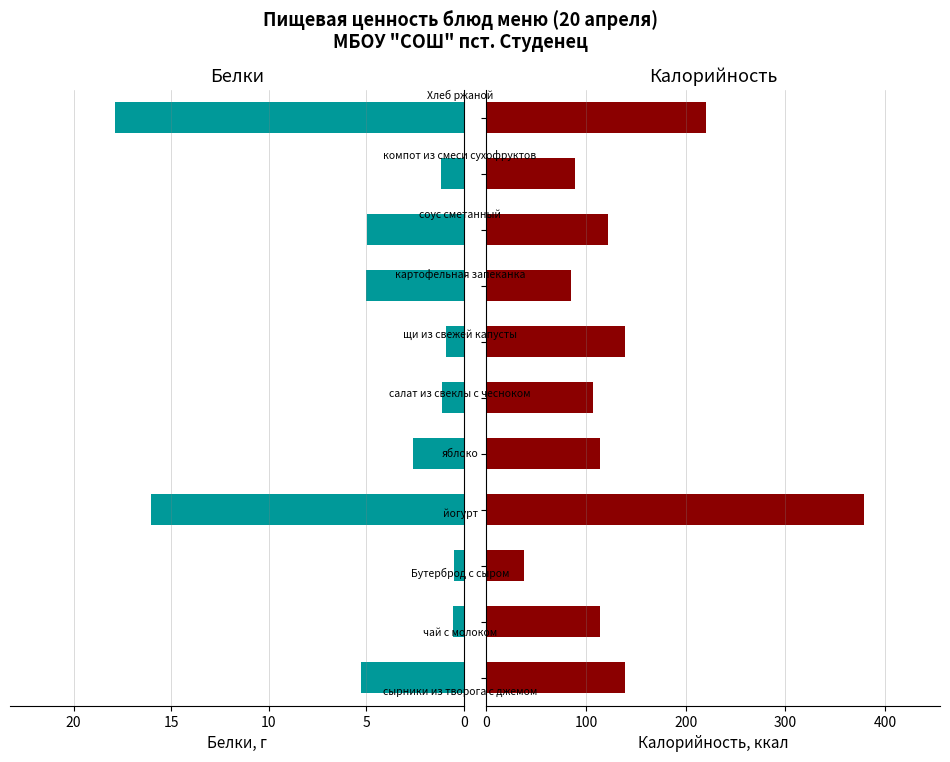

Between 10 and 10, which series saw the biggest shift?

Калорийность